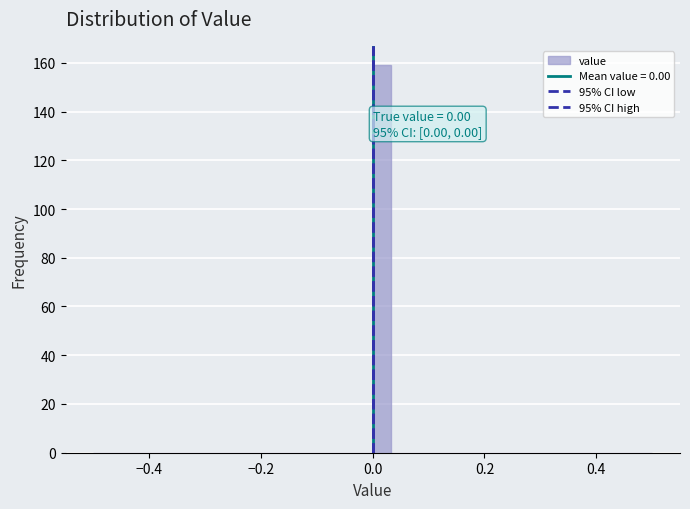

Around what value on the x-axis is the tallest bar? Give the approximate position of its centre, as read against the axis.

0.02